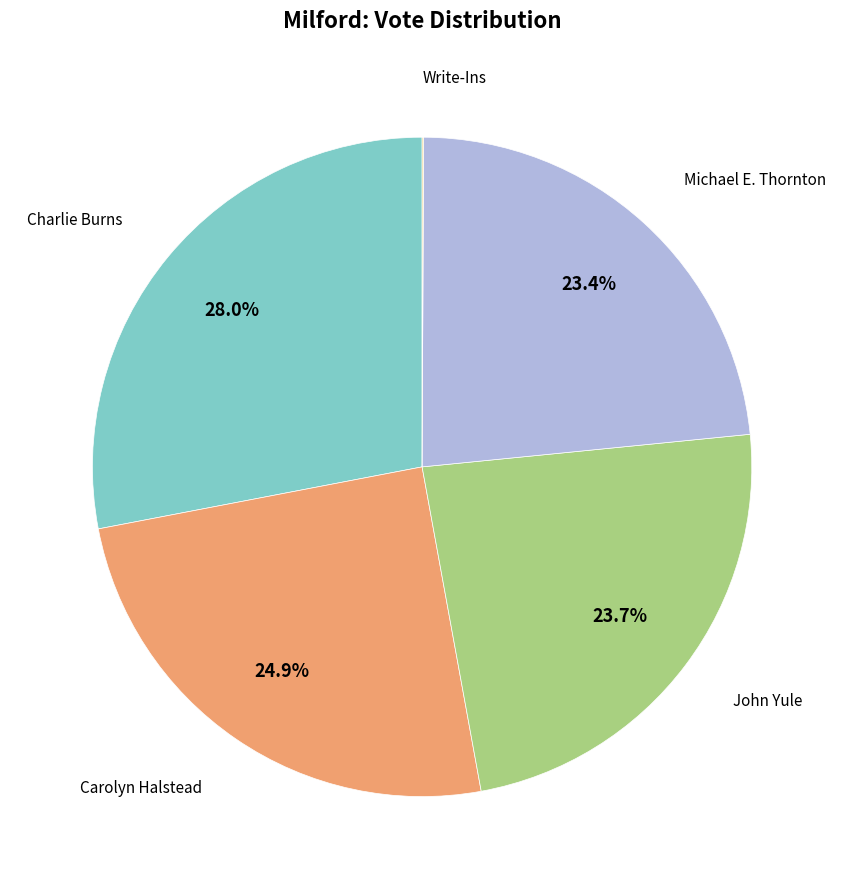

Is there any slice that represents more than half of the pie?

No